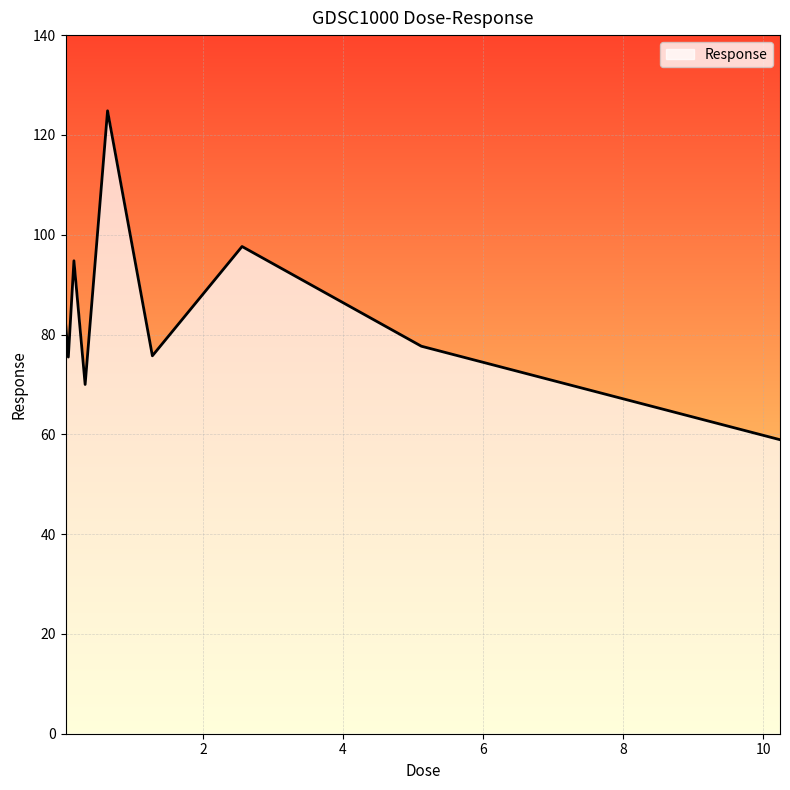

Count the number of categories in the chart.

9